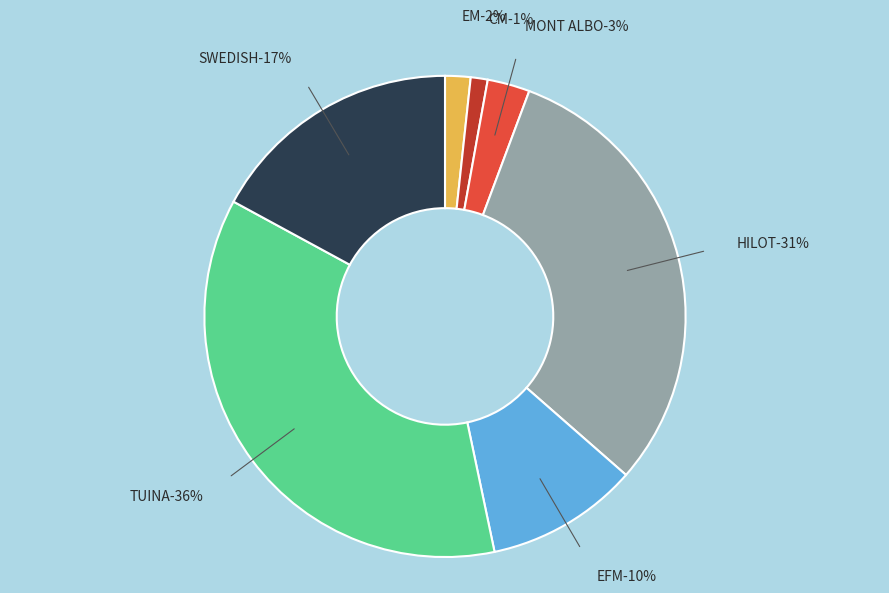

Combined, what portion of the pie is HILOT and EFM?

41.0%